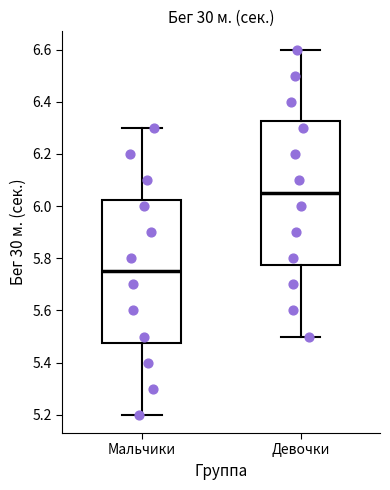

Reading left to right, read every box against the y-axis: the position of its median line, the range the box covers, and the ends of its whiskers. The values are not printed on the chart, so give them approximately, as read against the axis.

Мальчики: median 5.76, box 5.48 to 6.02, whiskers 5.20 to 6.30
Девочки: median 6.06, box 5.78 to 6.32, whiskers 5.50 to 6.60